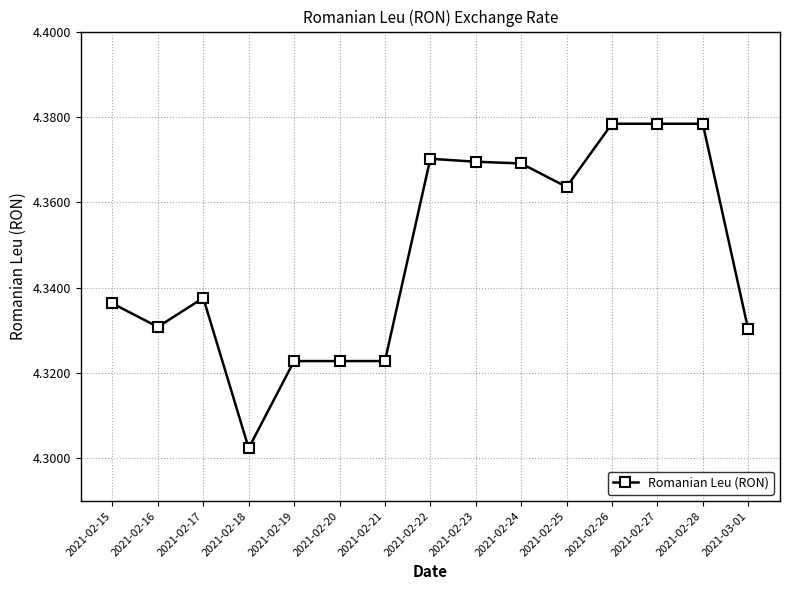

At which label is the value closest to 4?

2021-02-18